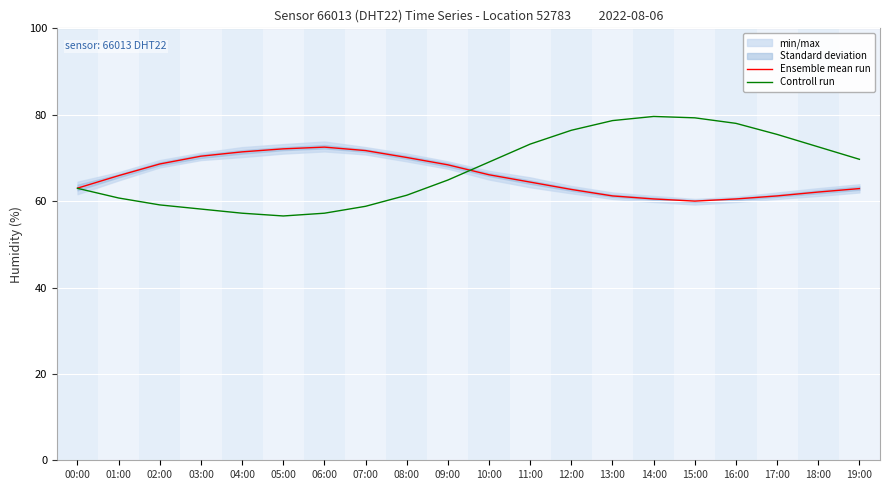

What is the label of the 1st point from the right?

19:00